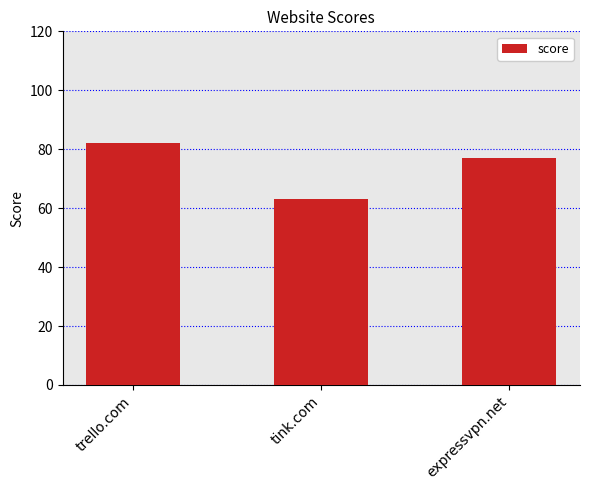

At which label is the value closest to 72?

expressvpn.net